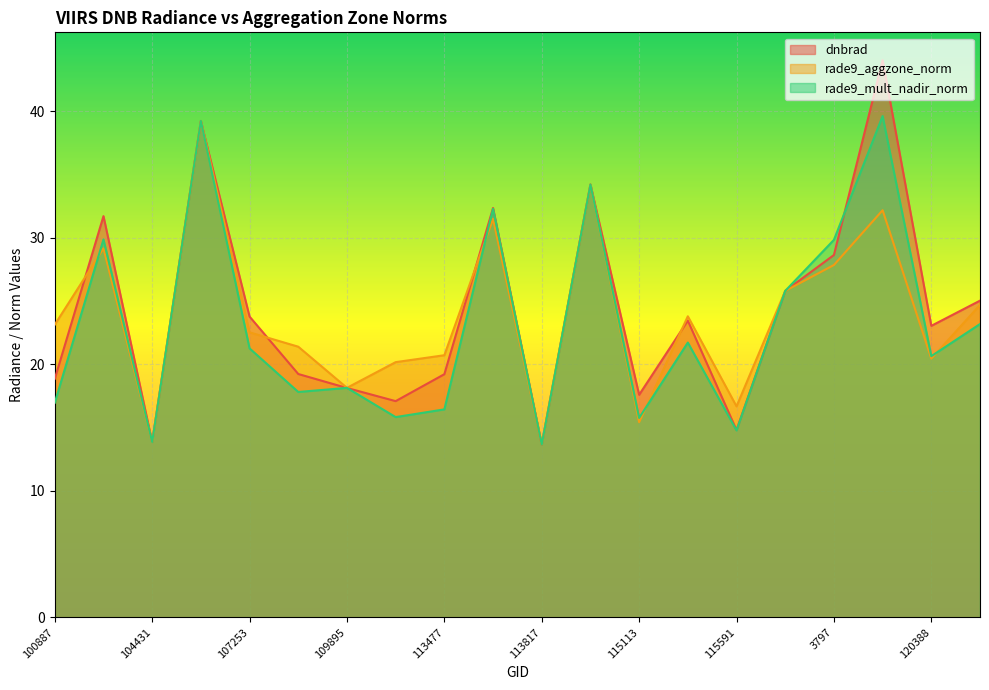

What are all the series names shown in the legend?

dnbrad, rade9_aggzone_norm, rade9_mult_nadir_norm